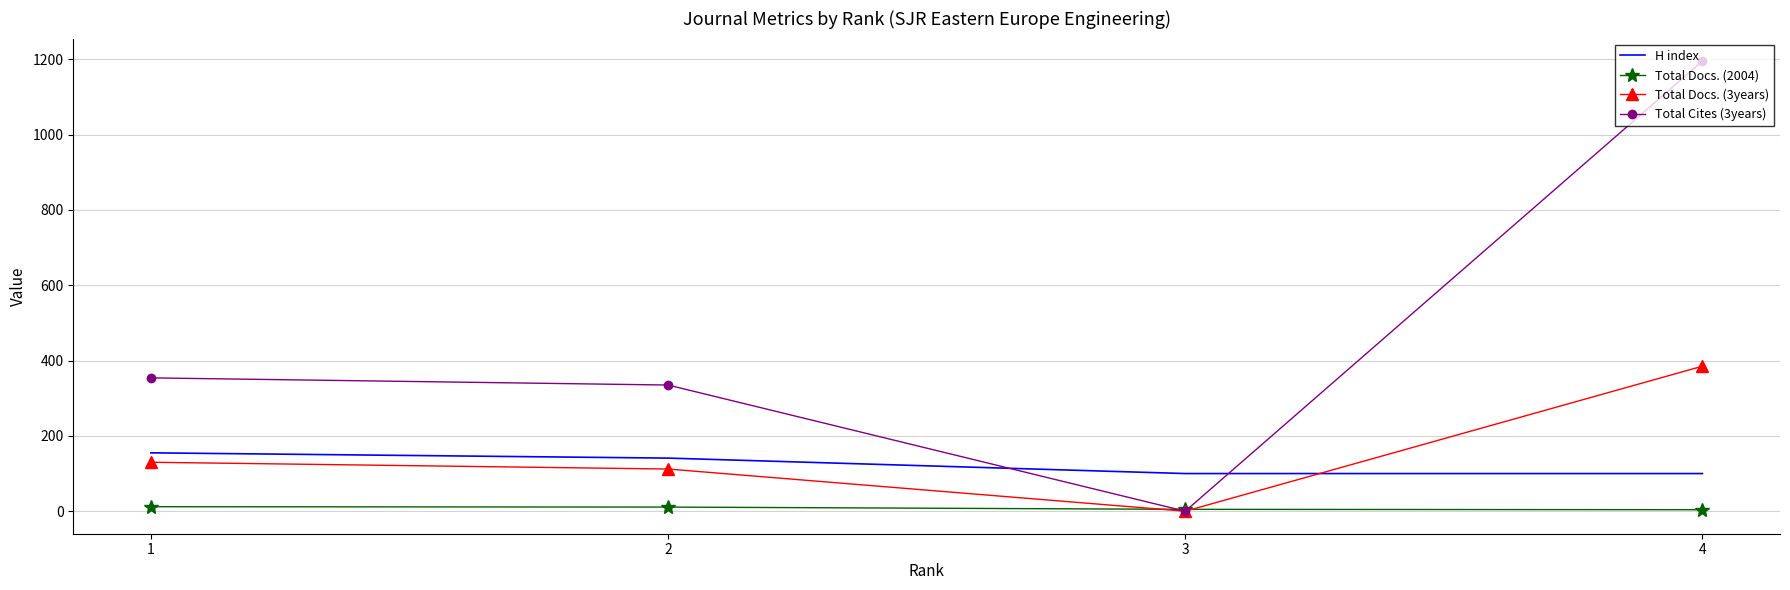

What is the difference between the maximum and minimum values in the Total Docs. (3years) series?

385